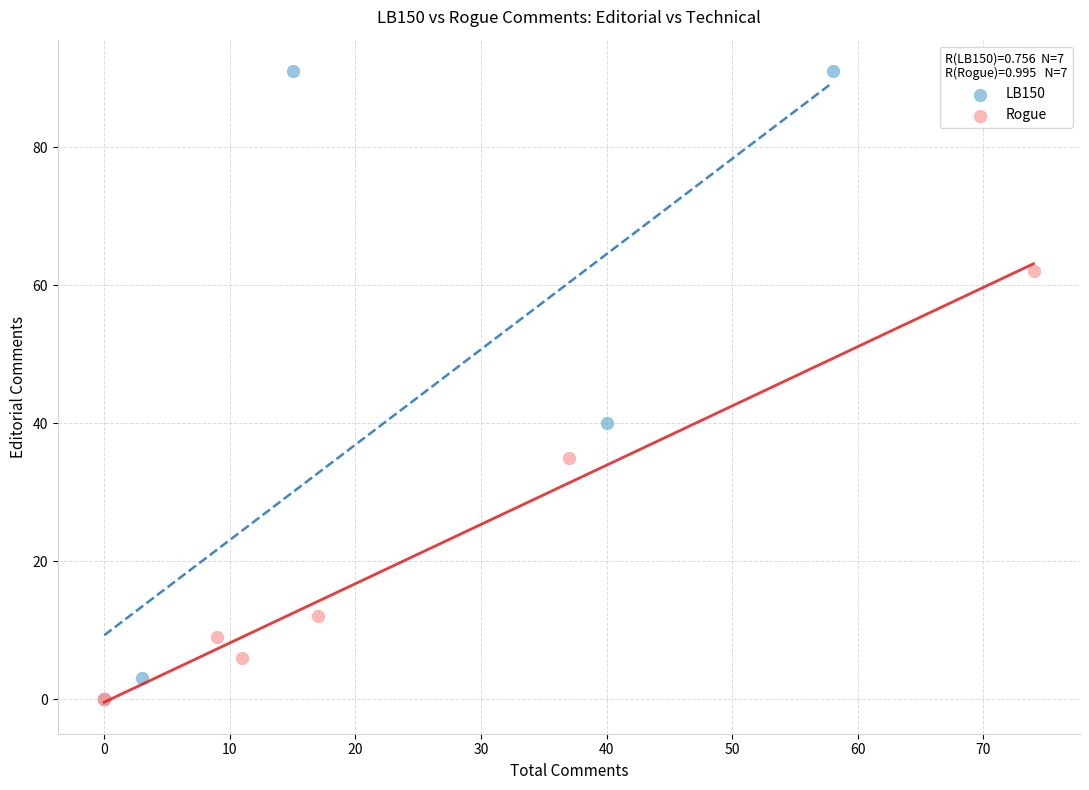

Which series reaches the maximum Y coordinate?

LB150